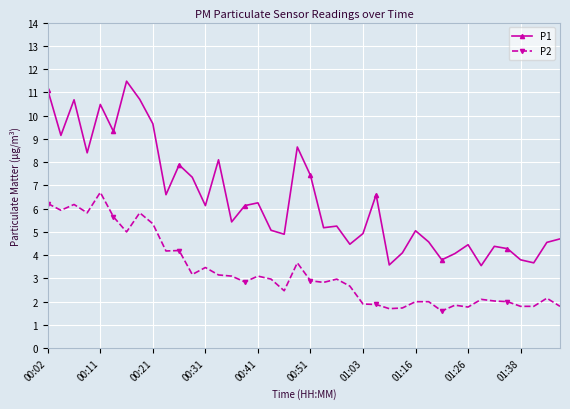

What is the difference between the second highest and second lowest values in the P2 series?

4.5